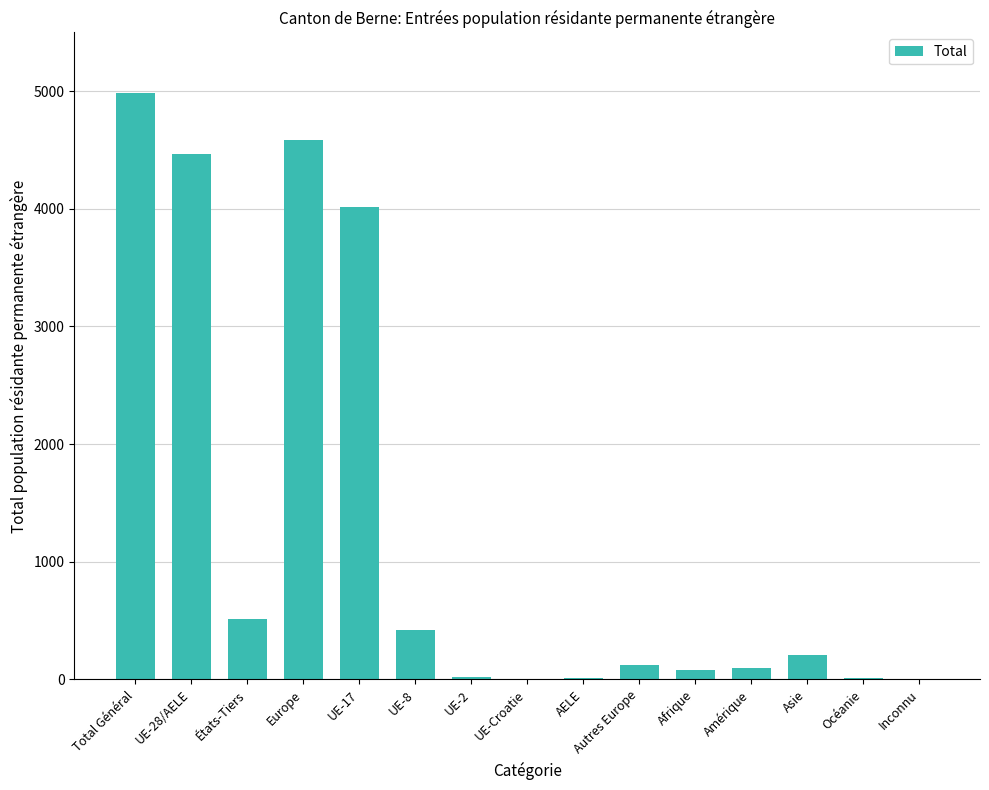

True or false: the data shows 24 at UE-2.

True